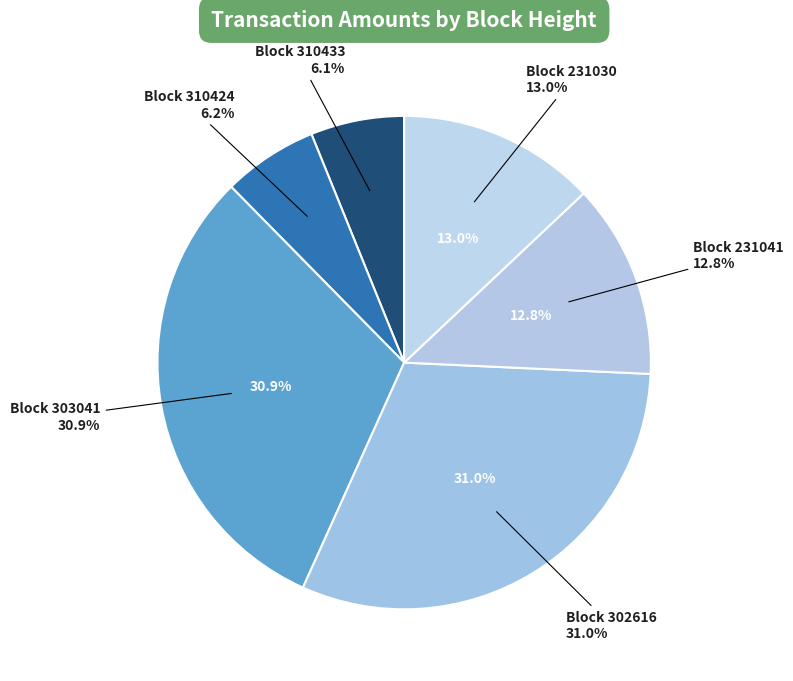

Combined, do 310433 and 303041 account for over 50%?

No